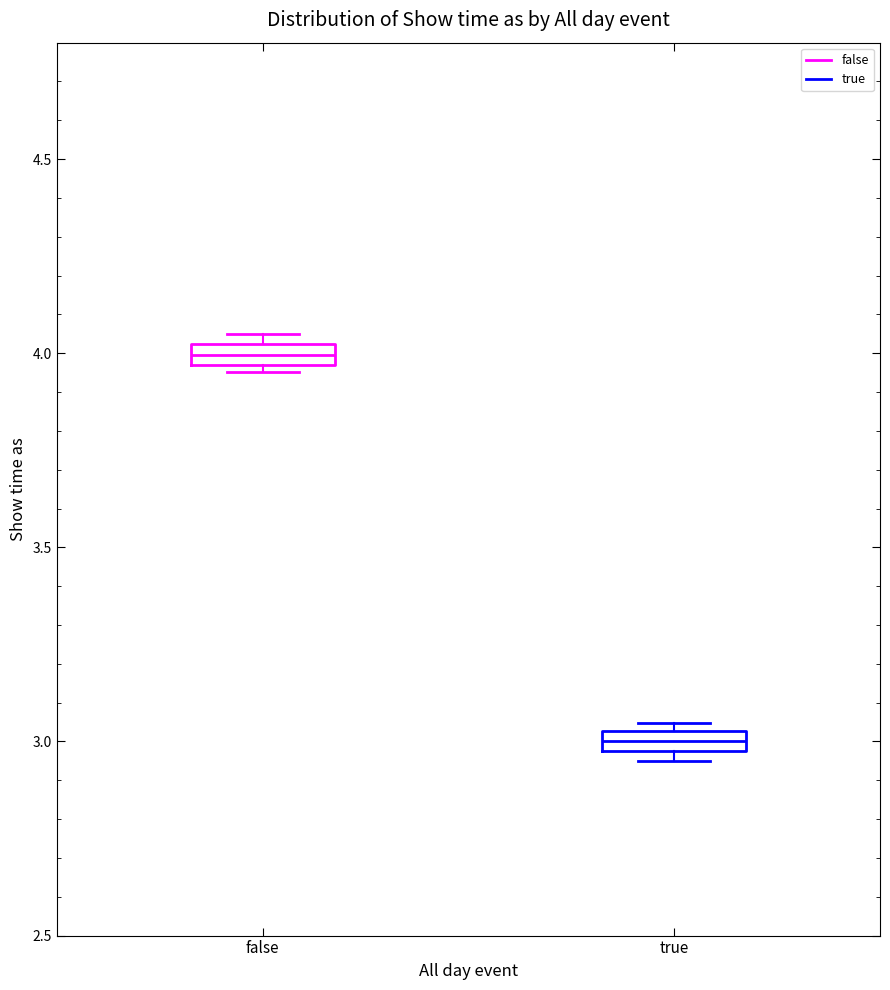

Where is the lower edge of the box for false on the y-axis? The values are not printed on the chart, so give them approximately, as read against the axis.

3.95